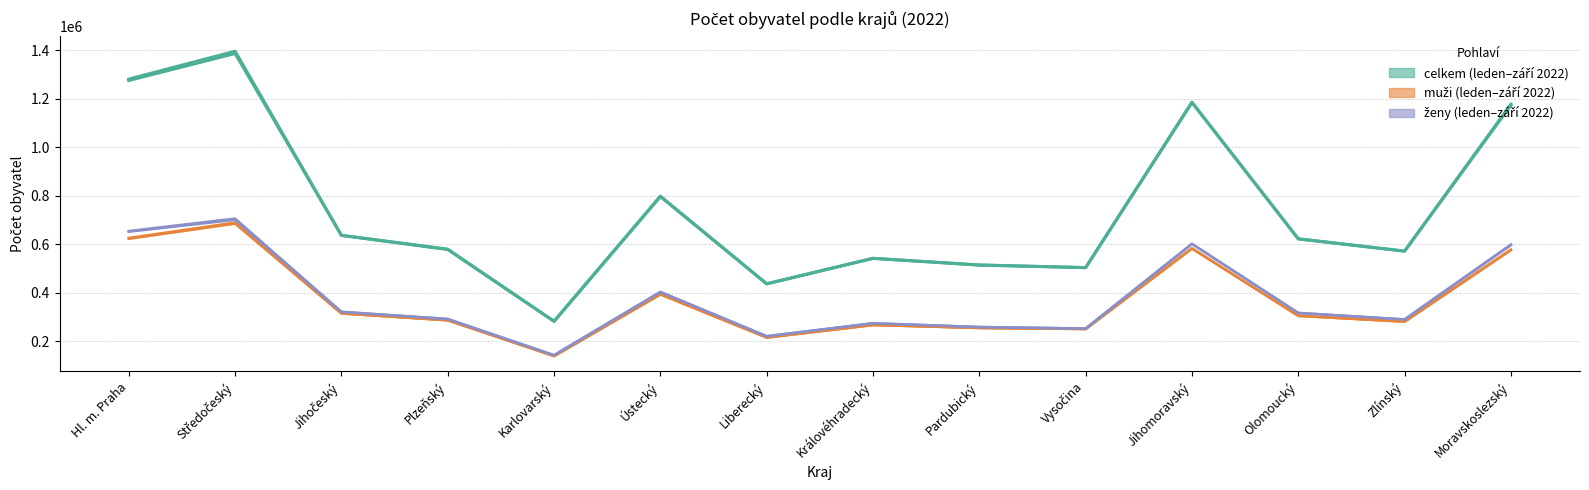

Where is muži_end nearest to the value 414652?

Ústecký